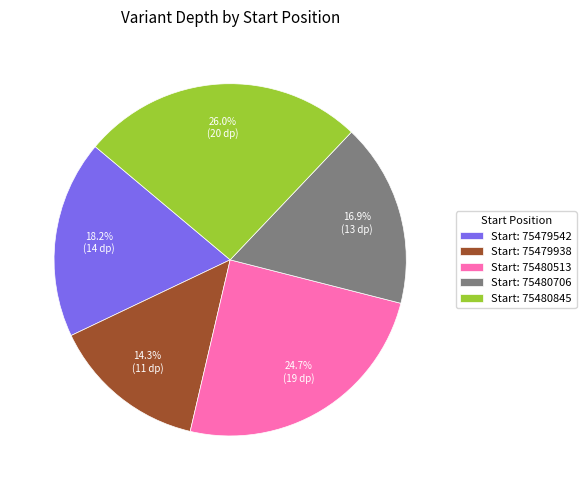

Is there any slice that represents more than half of the pie?

No